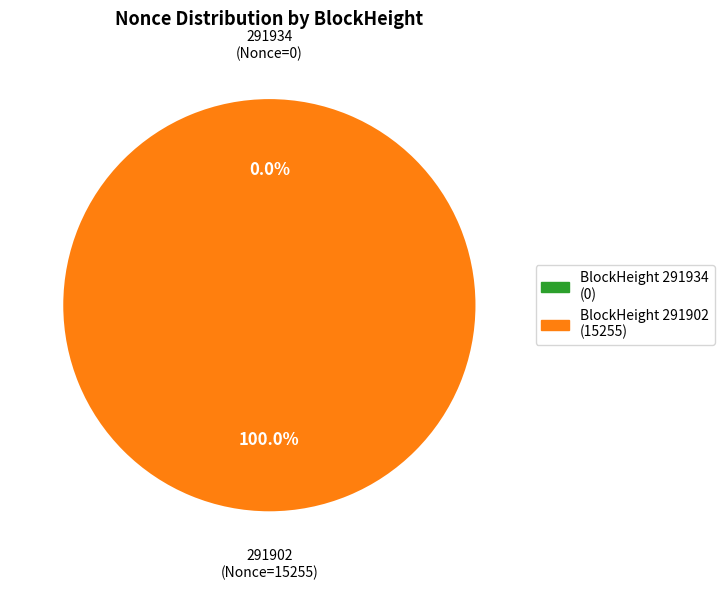

To the nearest percent, what is the difference between the largest and smallest slice percentages?

100%